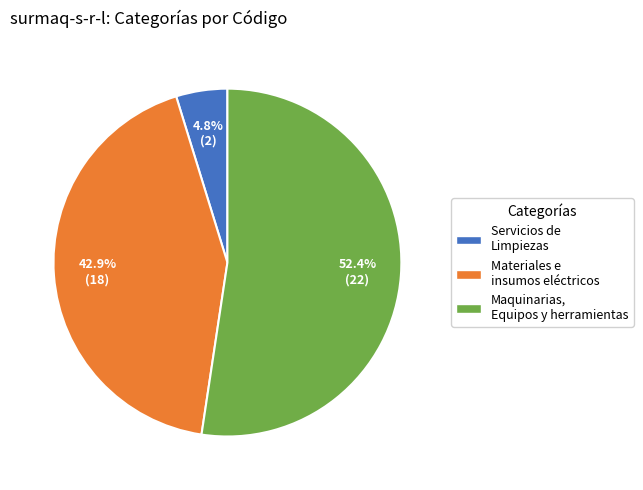

What is the largest slice in the pie chart?

Maquinarias, Equipos y herramientas